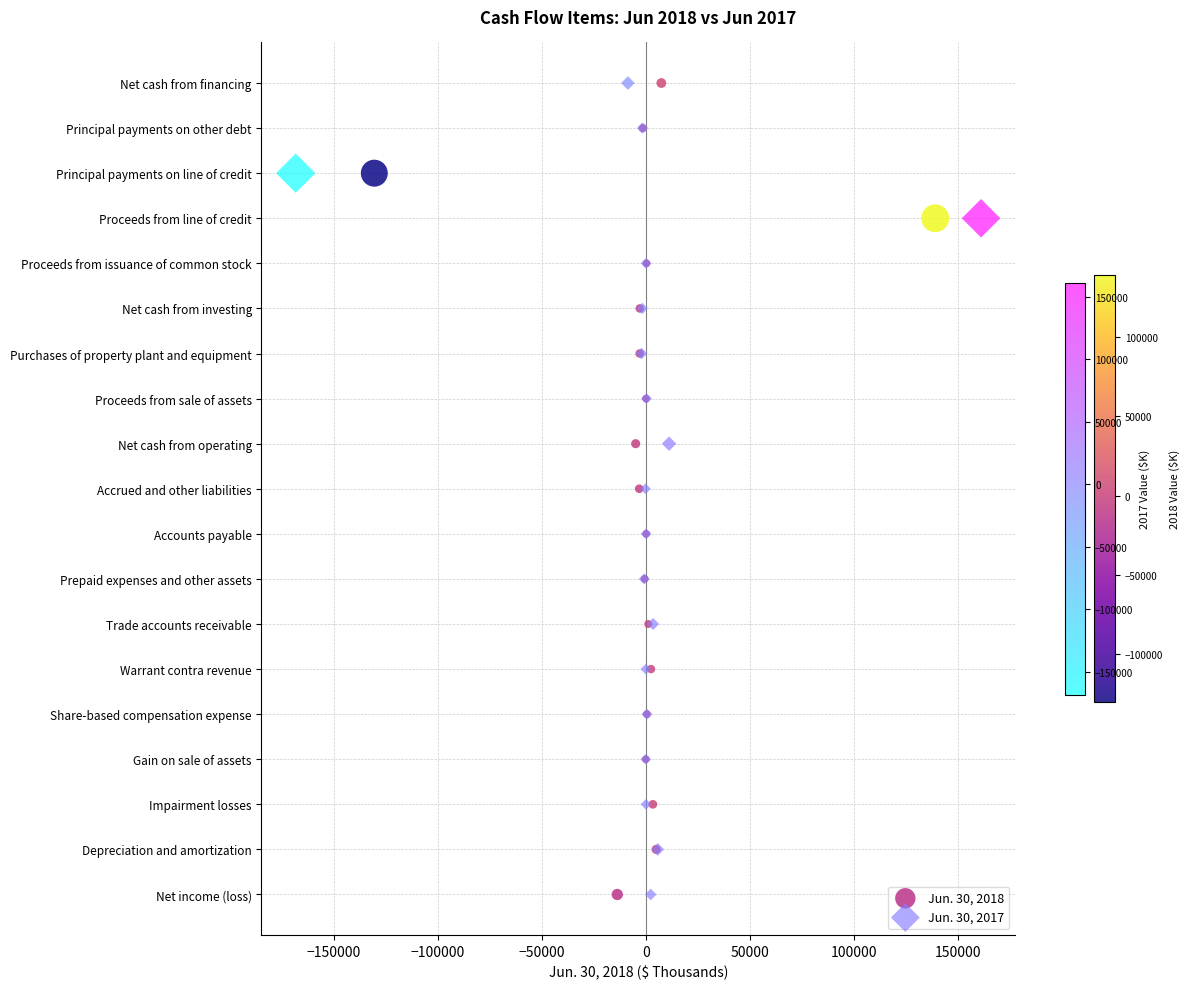

What are all the series names shown in the legend?

Jun. 30, 2018, Jun. 30, 2017